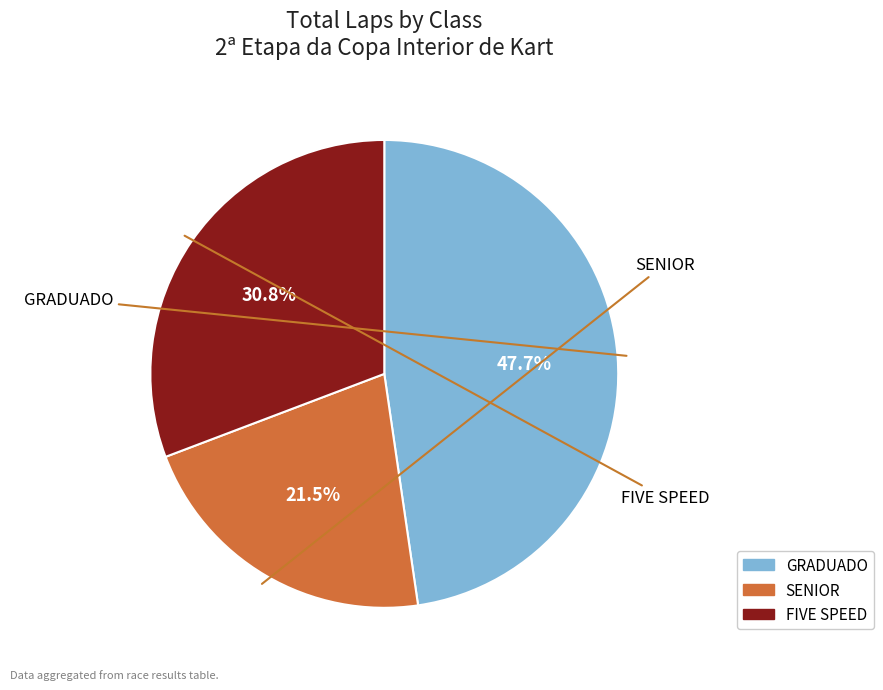

What percentage is the GRADUADO slice, to the nearest percent?

48%